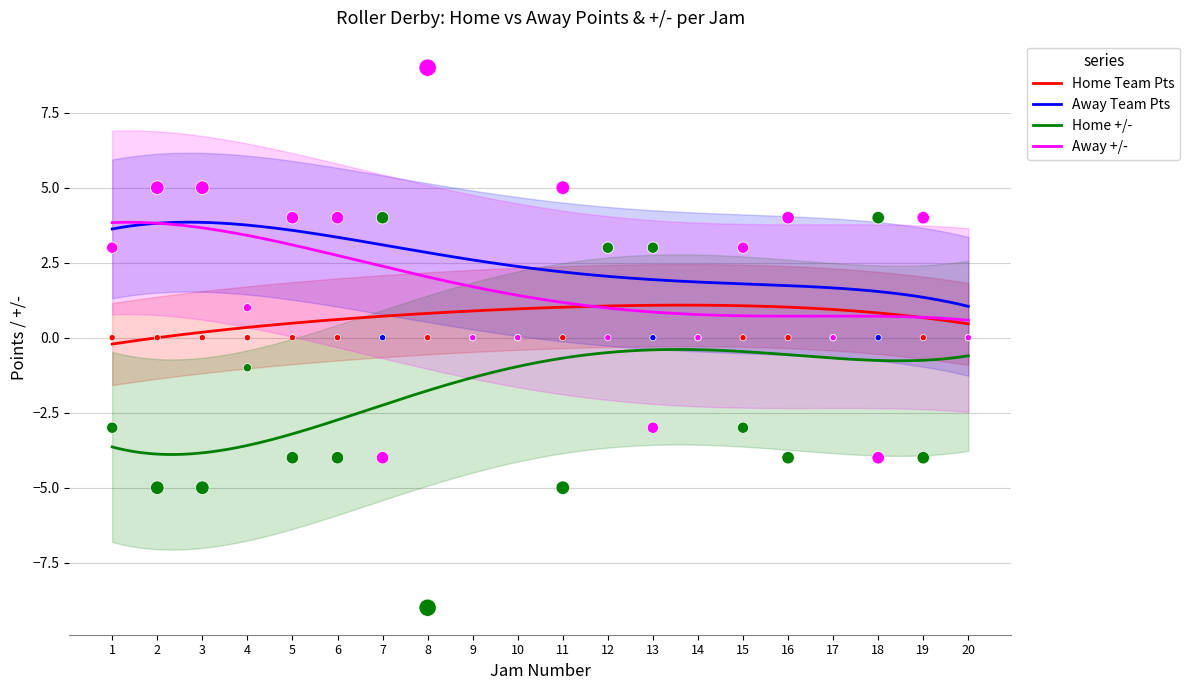

Is the value of Away +/- at 10 greater than the value of Home +/- at 7?

No